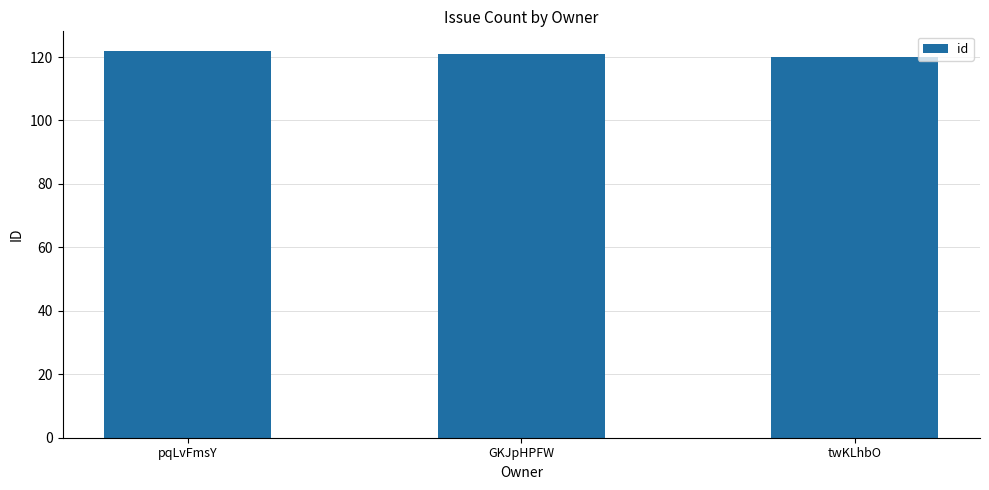

How many categories are shown in the chart?

3